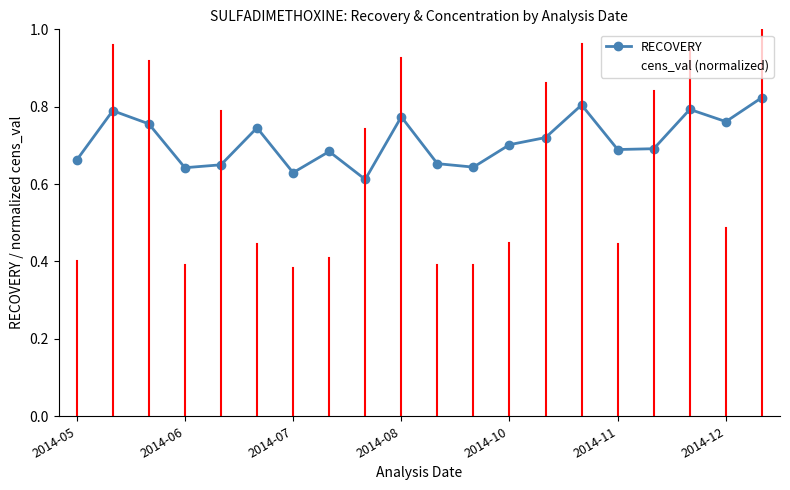

Which series ends up on top after the final intersection of RECOVERY and cens_val (normalized)?

cens_val (normalized)